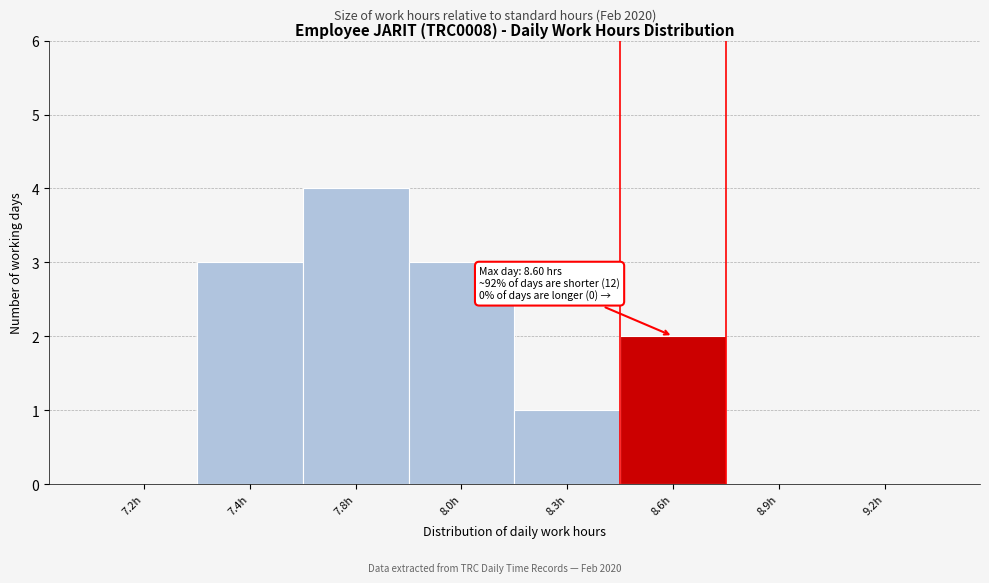

Reading left to right, list all the values displayed in this chart.

7.2h=0	7.4h=3	7.8h=4	8.0h=3	8.3h=1	8.6h=2	8.9h=0	9.2h=0